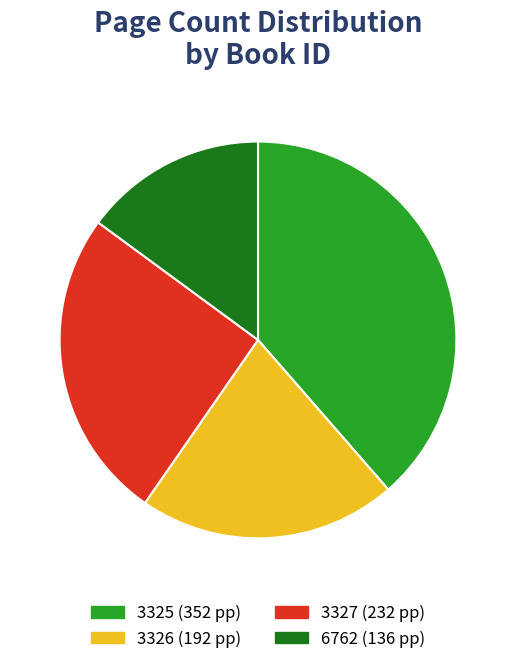

True or false: 3325 accounts for 53% of the total.

False